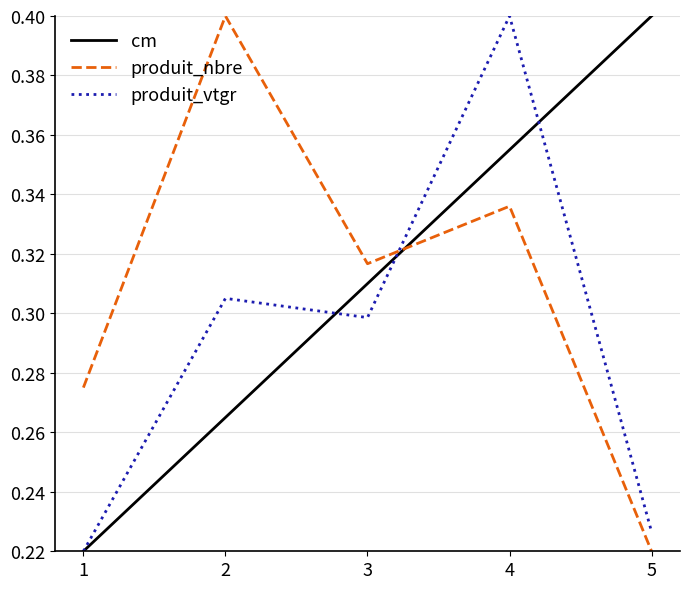

True or false: produit_vtgr and produit_nbre cross at least once.

True